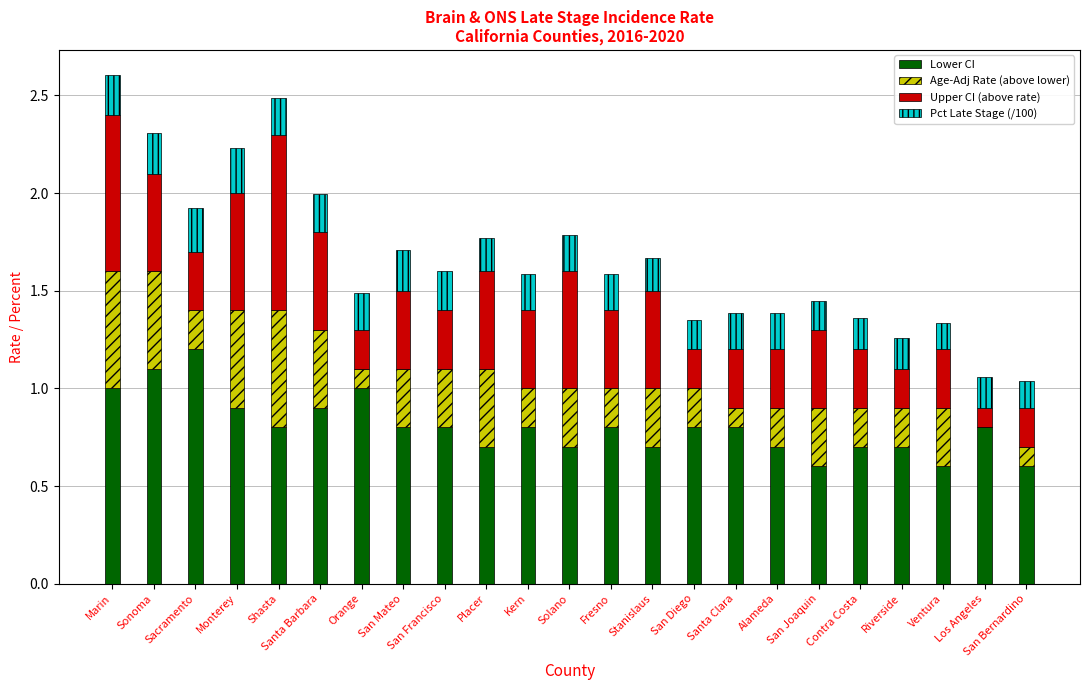

The Lower CI series shows 0.5 at San Mateo. True or false?

False